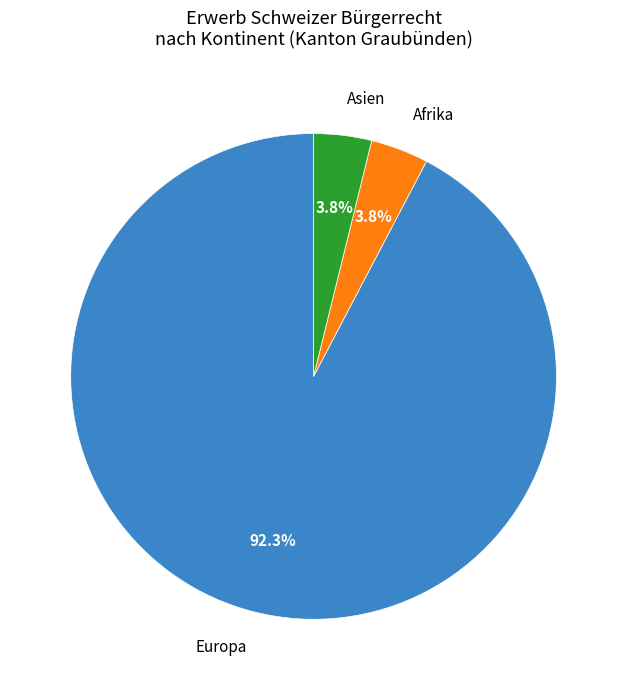

Does Europa represent more than half of the total?

Yes